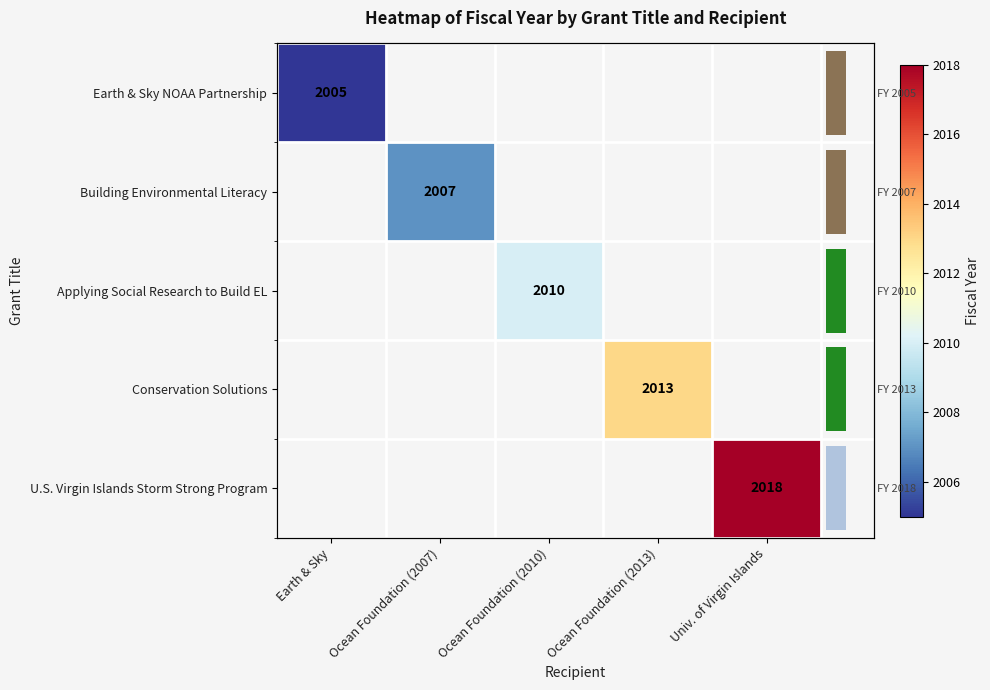

Is it true that Applying Social Research to Build EL equals 794.7 at Ocean Foundation (2010)?

False